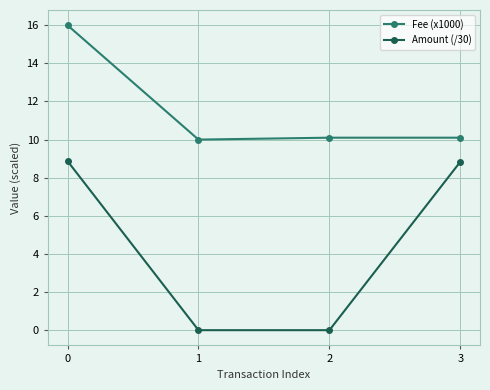

How many series are shown in this chart?

2